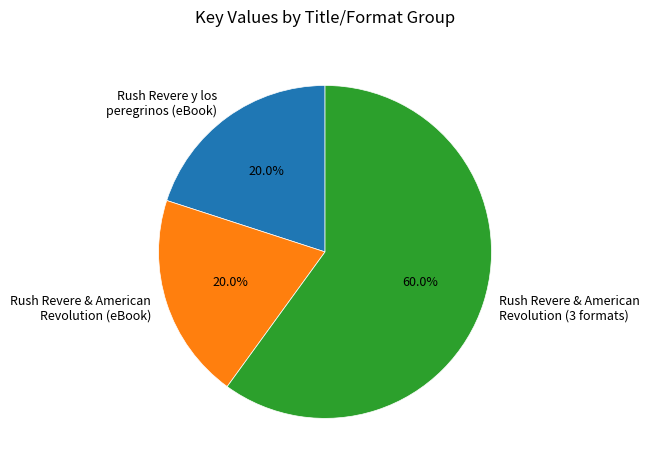

Between Rush Revere y los peregrinos (eBook) and Rush Revere & American Revolution (3 formats), which is larger?

Rush Revere & American Revolution (3 formats)